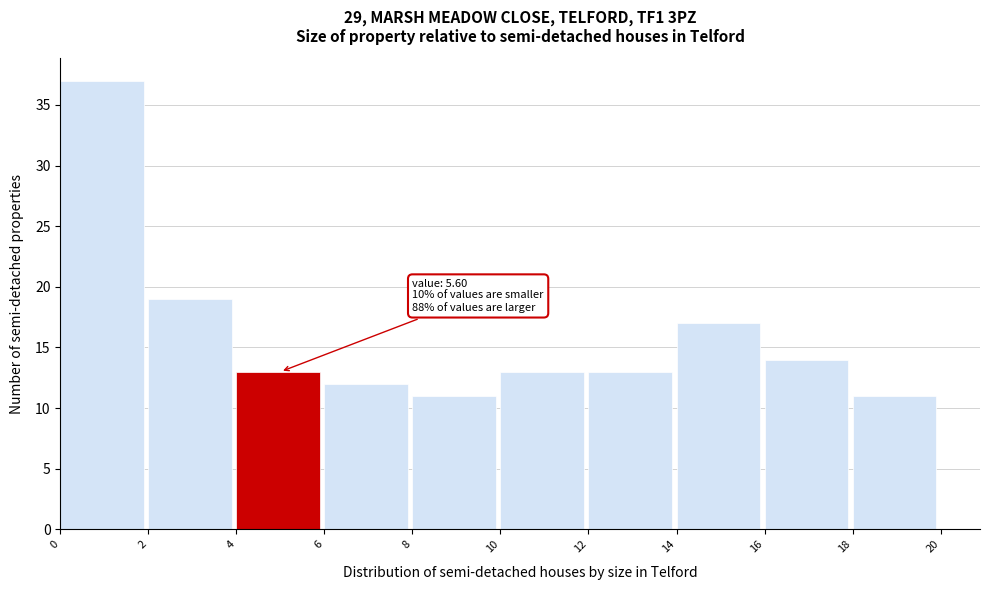

Which range on the x-axis has the tallest bar?

0 to 2